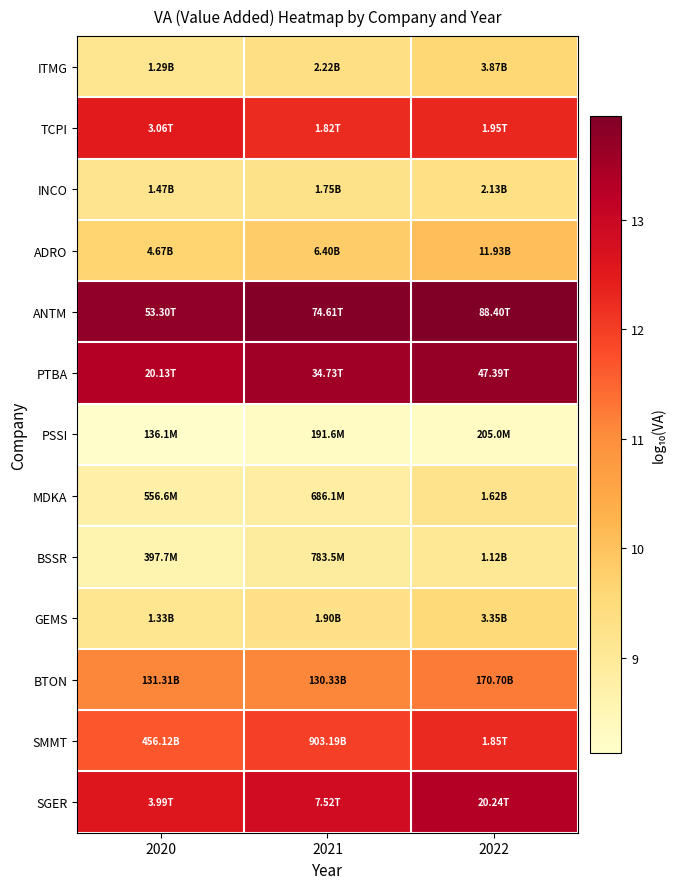

What is the difference between the highest and lowest values at 2022?

5.6